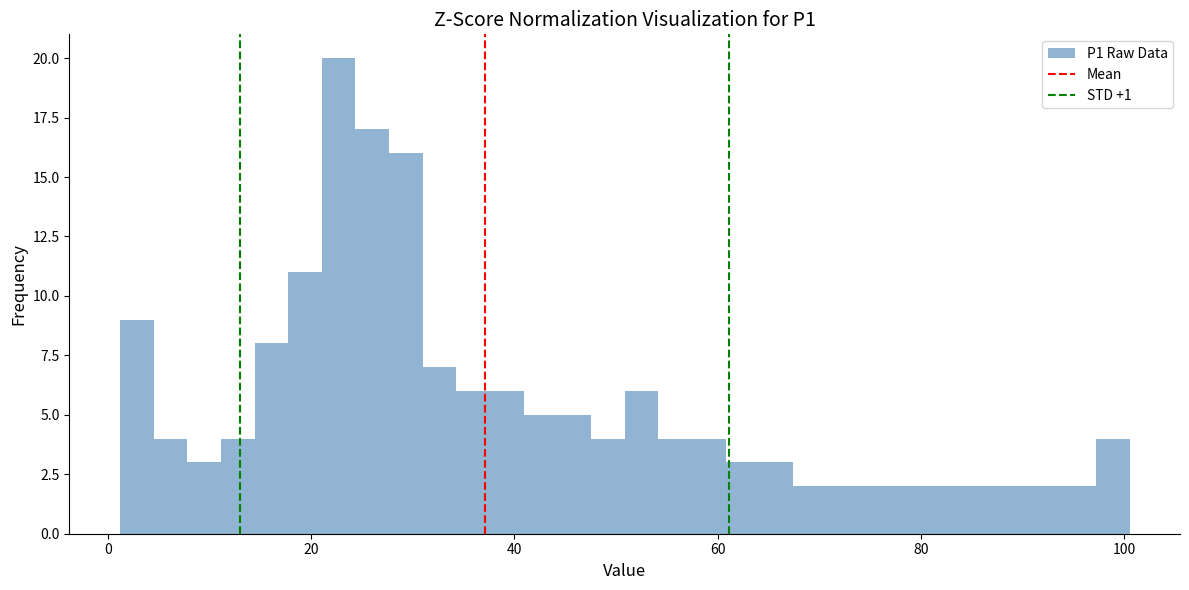

Around what value on the x-axis is the tallest bar? Give the approximate position of its centre, as read against the axis.

22